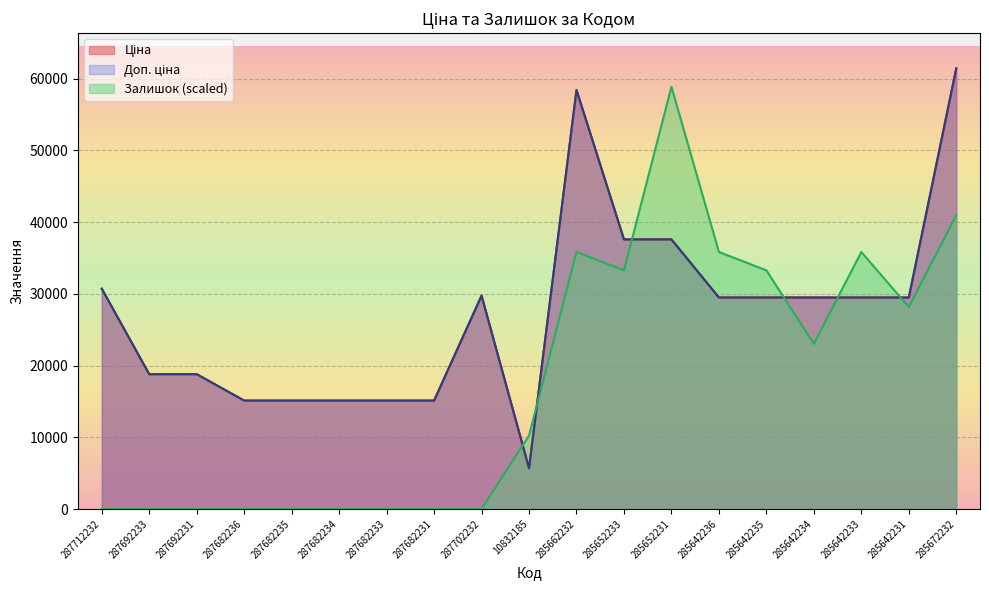

What is the maximum value for Доп. ціна?

61434.3